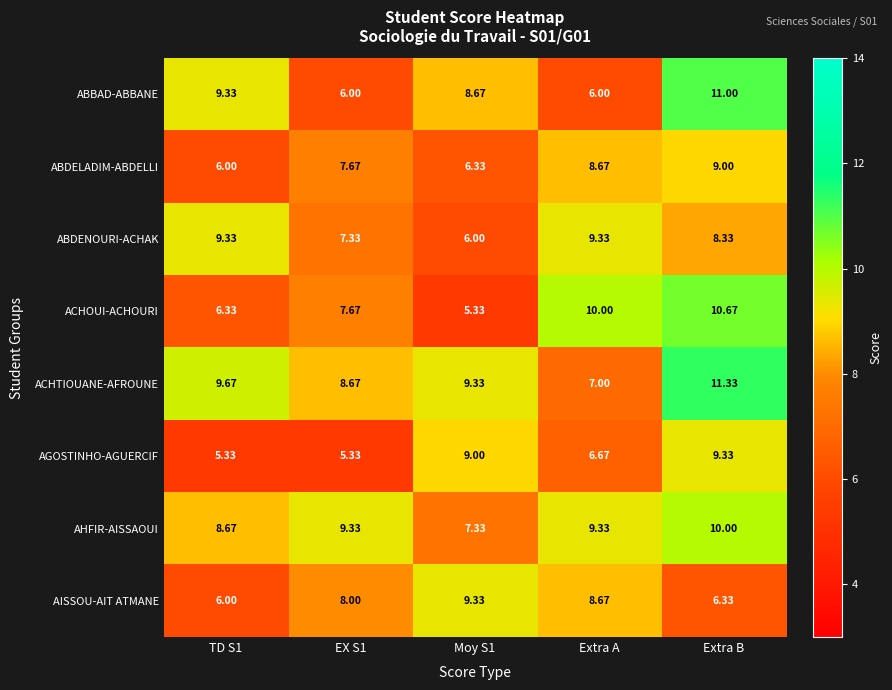

At which category does the chart reach its peak across all series?

Extra B